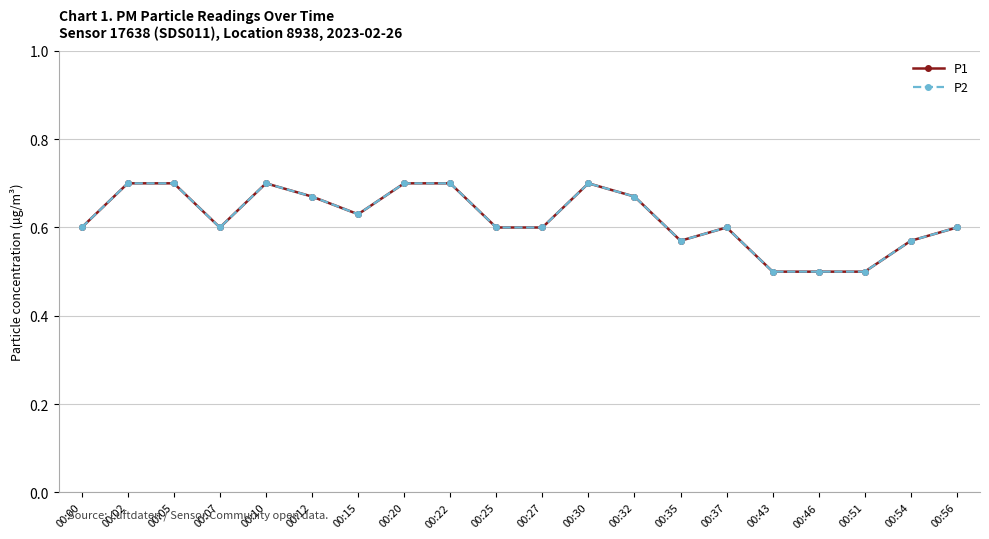

What is the maximum value shown in the chart?

0.7